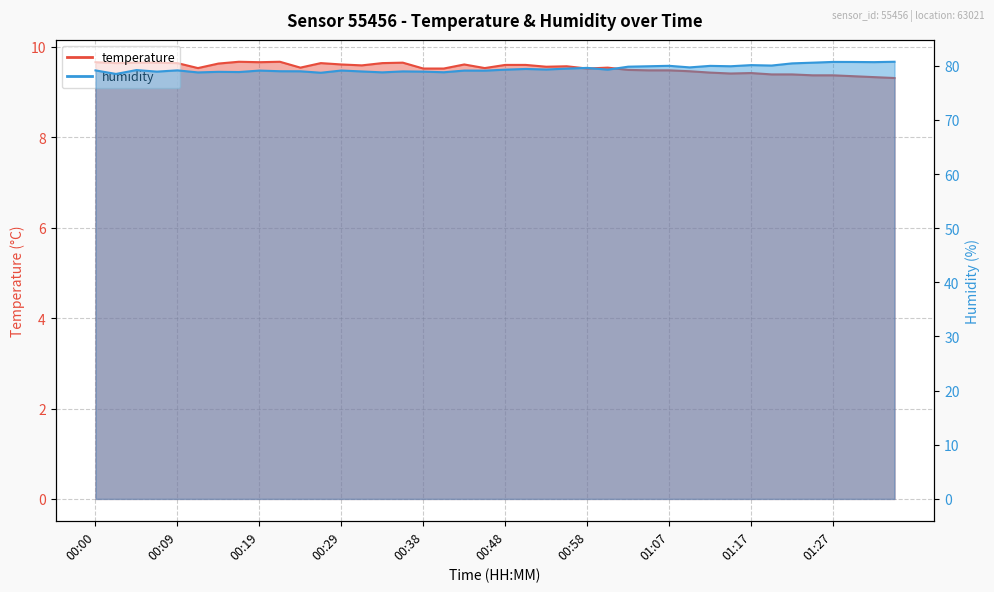

Which has a higher value, 01:05 or 00:09?

00:09